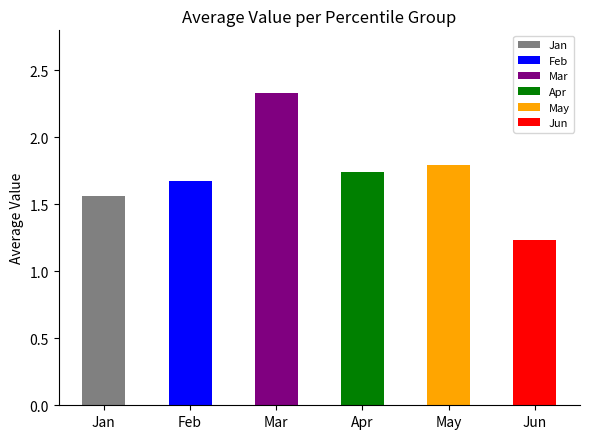

What is the difference between the maximum and minimum values?

1.1